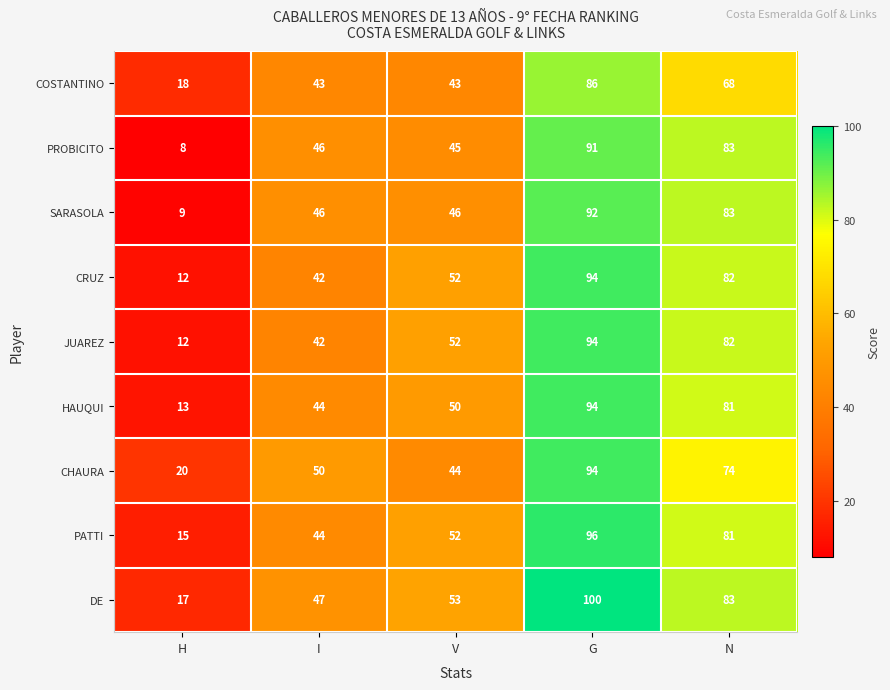

What is the spread (max minus min) of values at N?

15